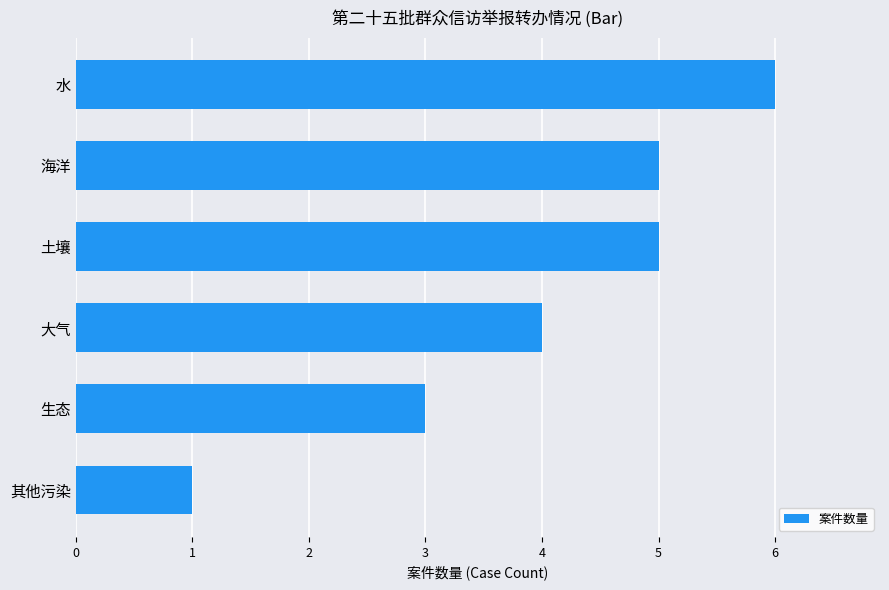

What is the difference between the maximum and minimum values?

5